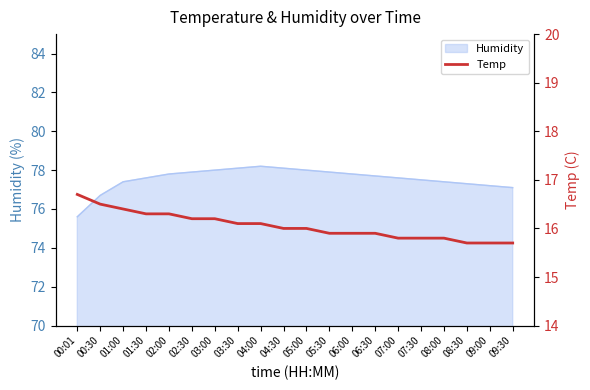

Is it true that Humidity equals 31.9 at 09:30?

False